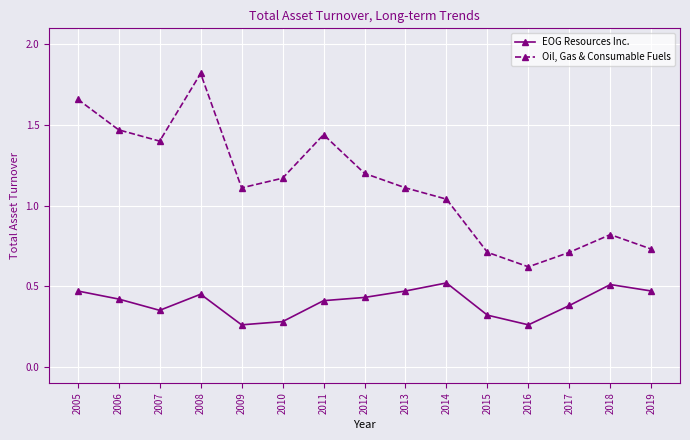

Which label corresponds to the largest value in the chart?

2008